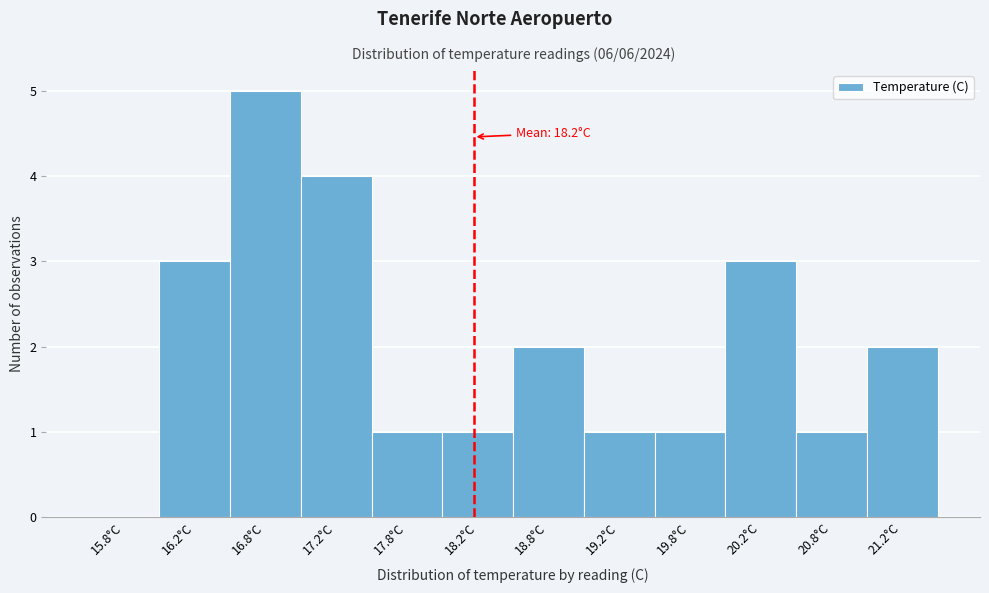

Which range on the x-axis has the tallest bar?

16.5 to 17.0